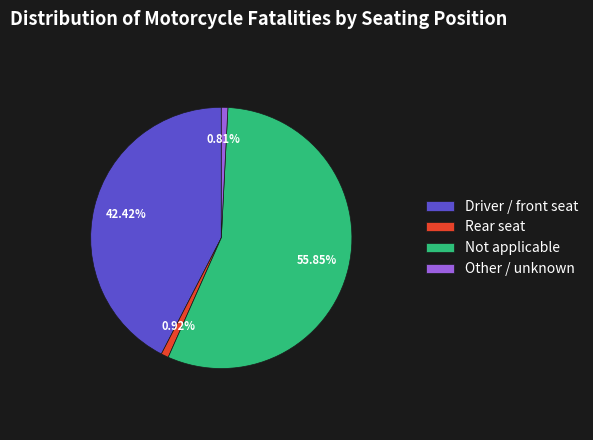

Which category has the biggest portion of the pie?

Not applicable